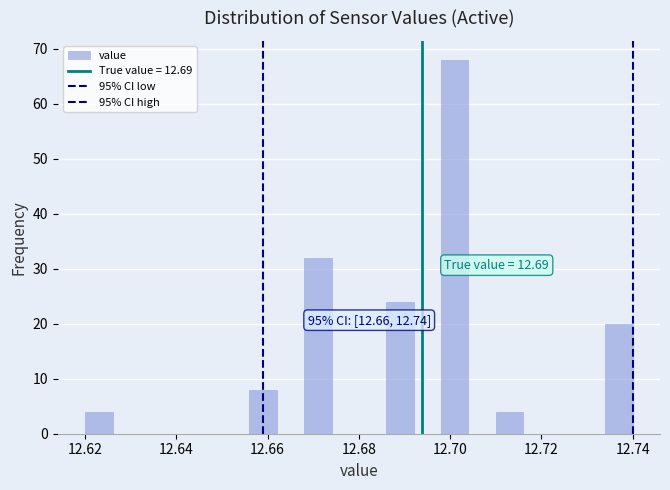

Read against the x-axis, roughly where is the centre of the tallest bar?

12.702